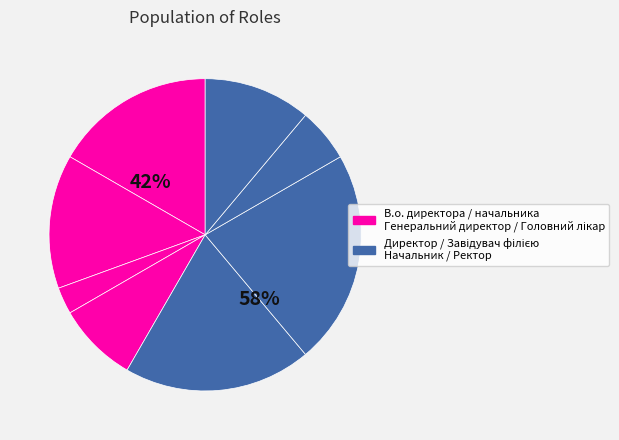

What is the ratio of the value at Завідувач філією to the value at Головний лікар?

2.7